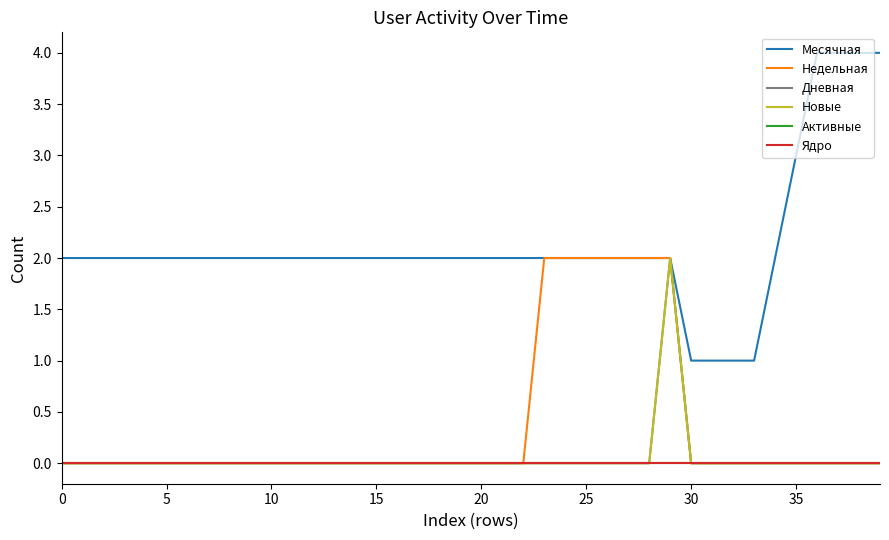

Is this an area chart (filled region under the line)?

No